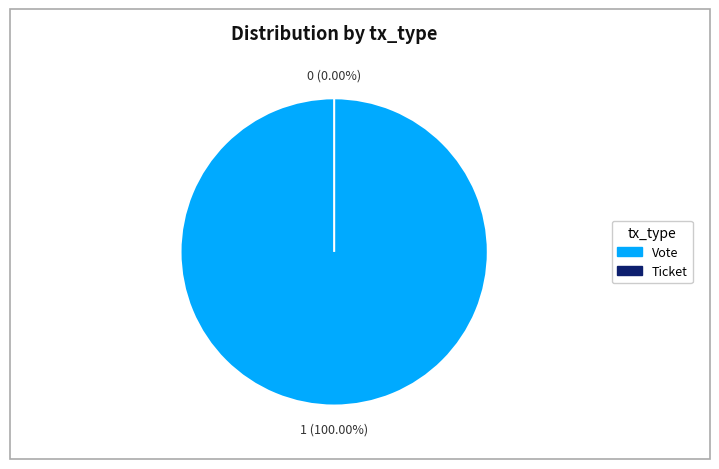

What is the majority slice?

Vote (index=1)